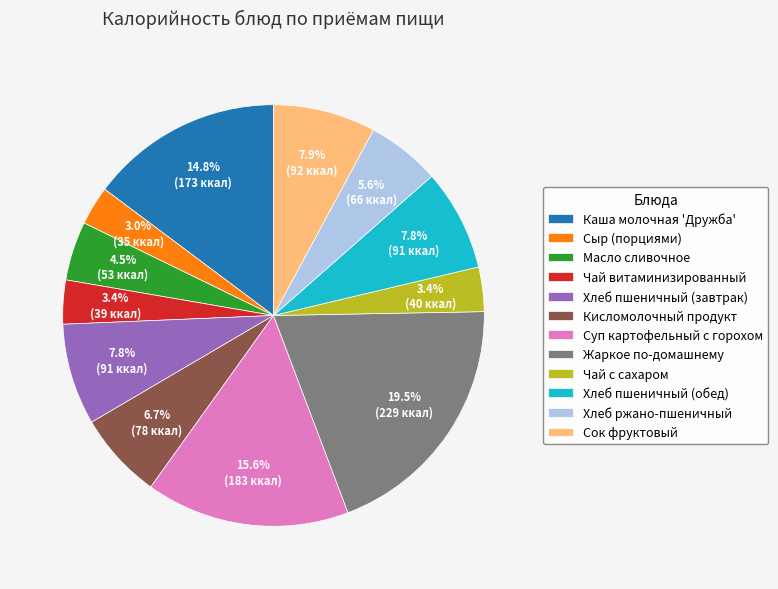

How many segments does this pie chart have?

12